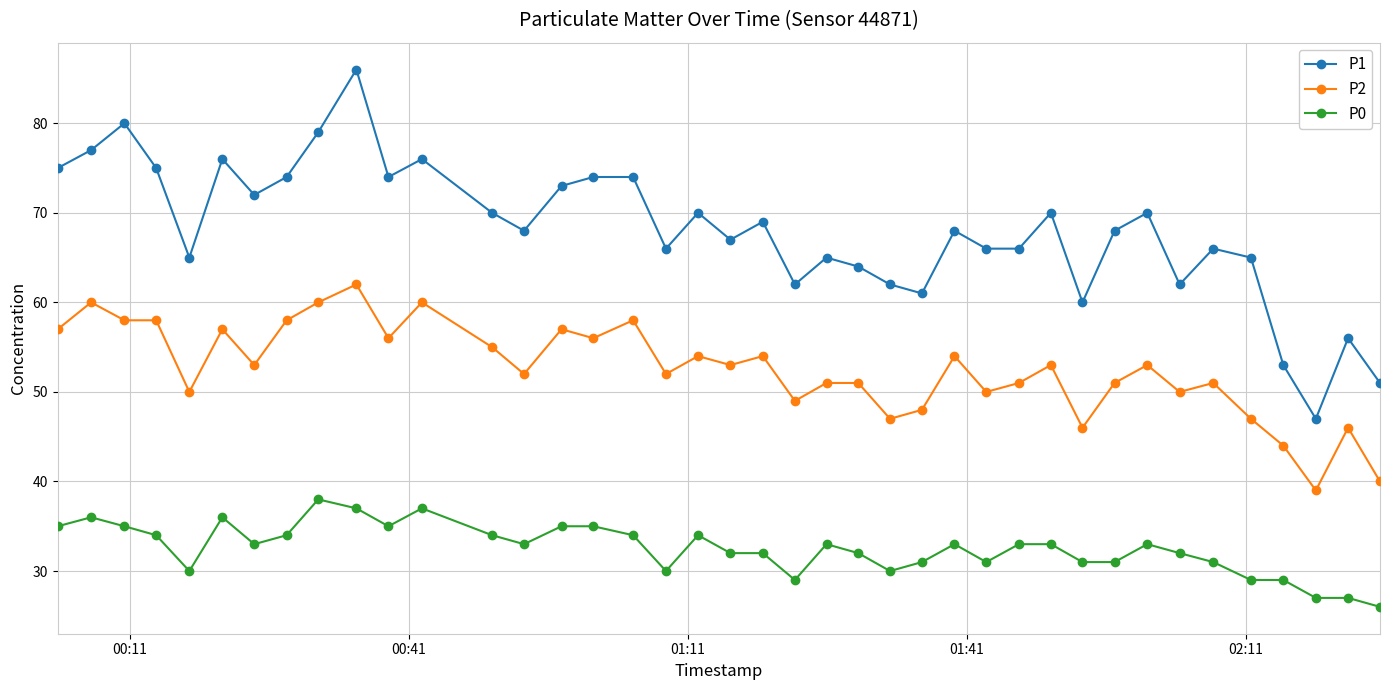

Which series has the largest range (max minus min)?

P1